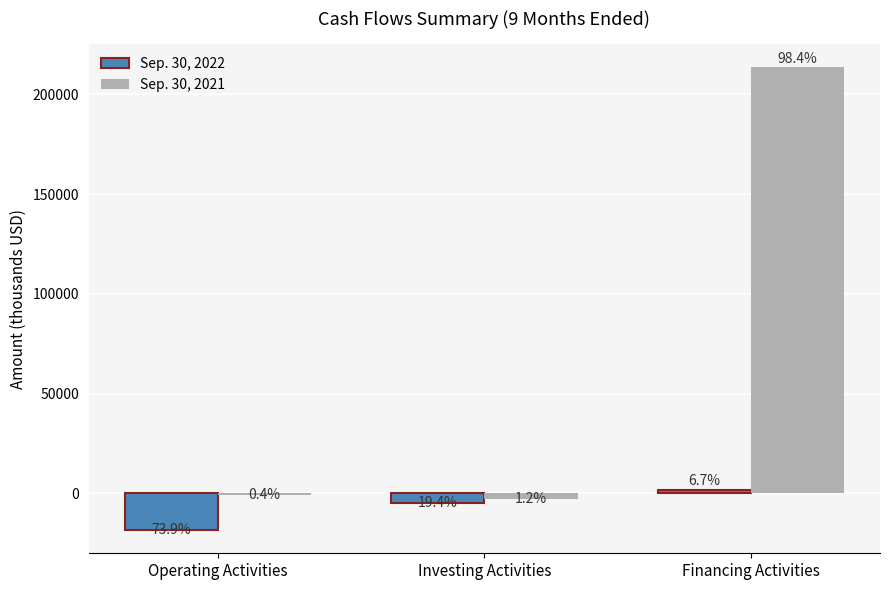

What position from the left is Operating Activities?

1